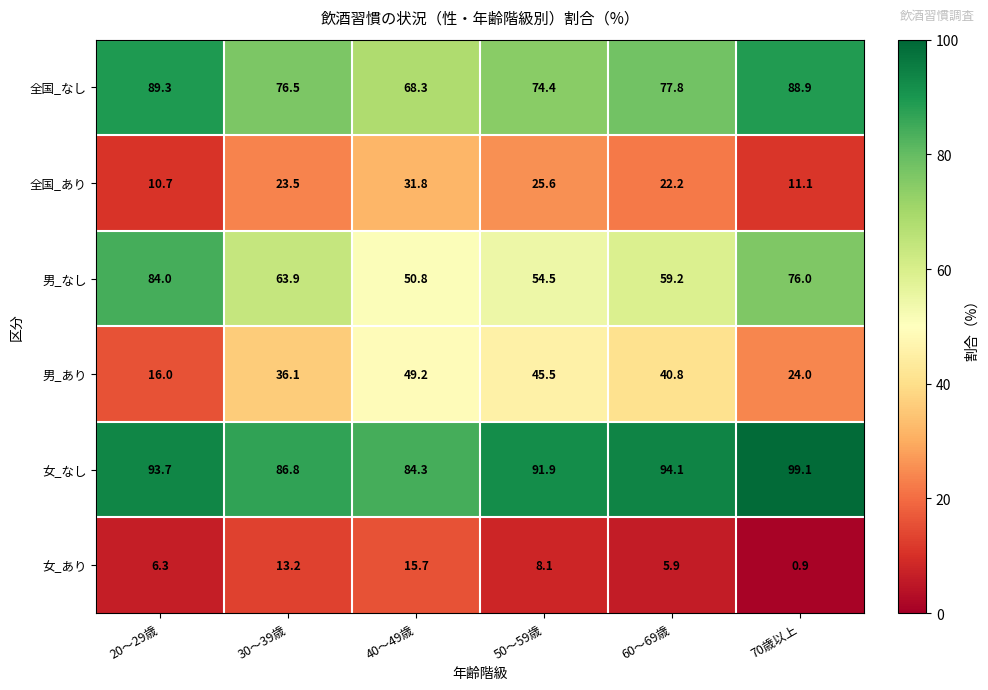

How many data points does each series have?

6